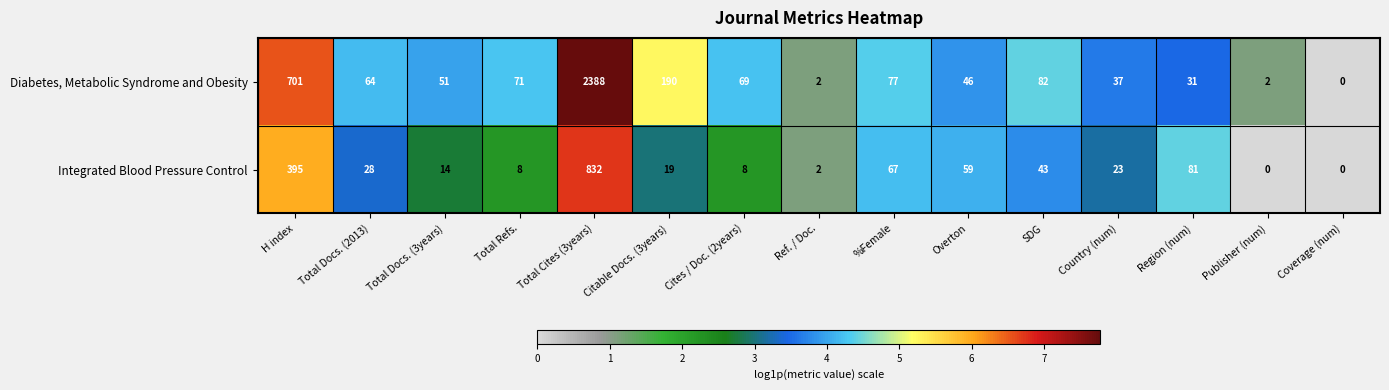

The value of Integrated Blood Pressure Control at Publisher (num) is -292. True or false?

False